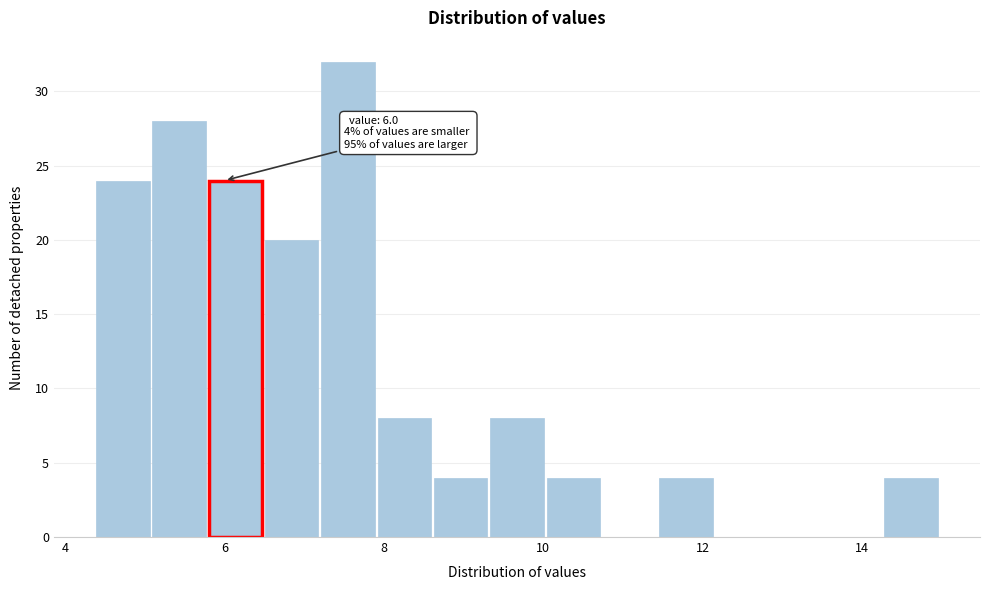

Read against the x-axis, roughly where is the centre of the tallest bar?

7.6